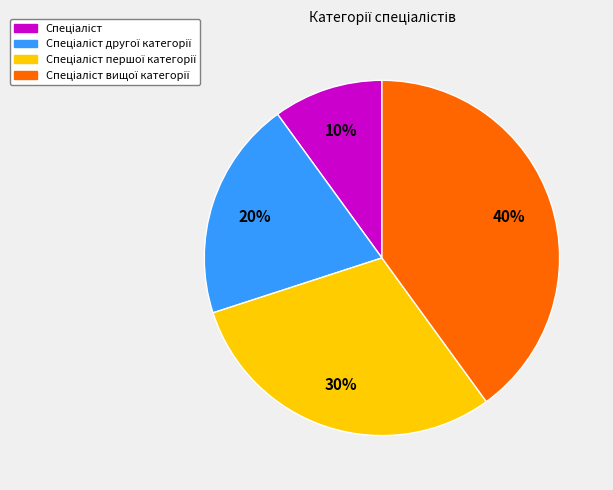

Is there a majority slice in this chart?

No